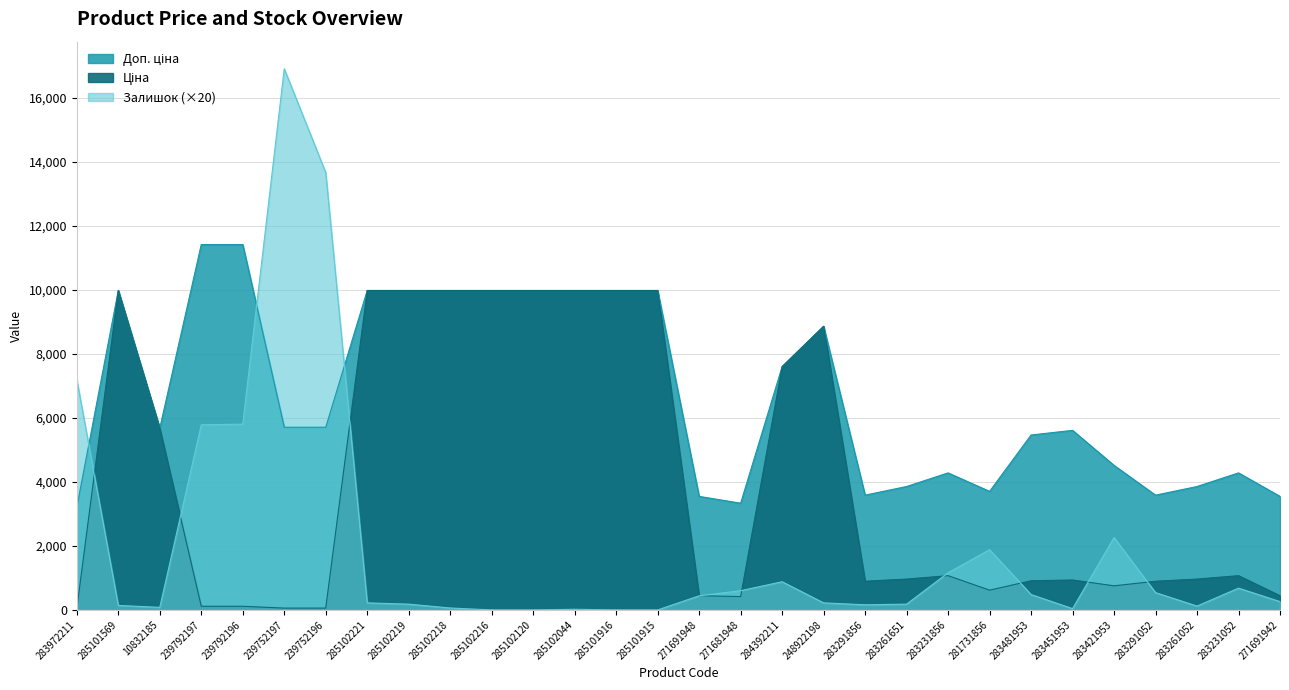

List the series in order of their peak value, highest first.

Залишок, Доп. ціна, Ціна